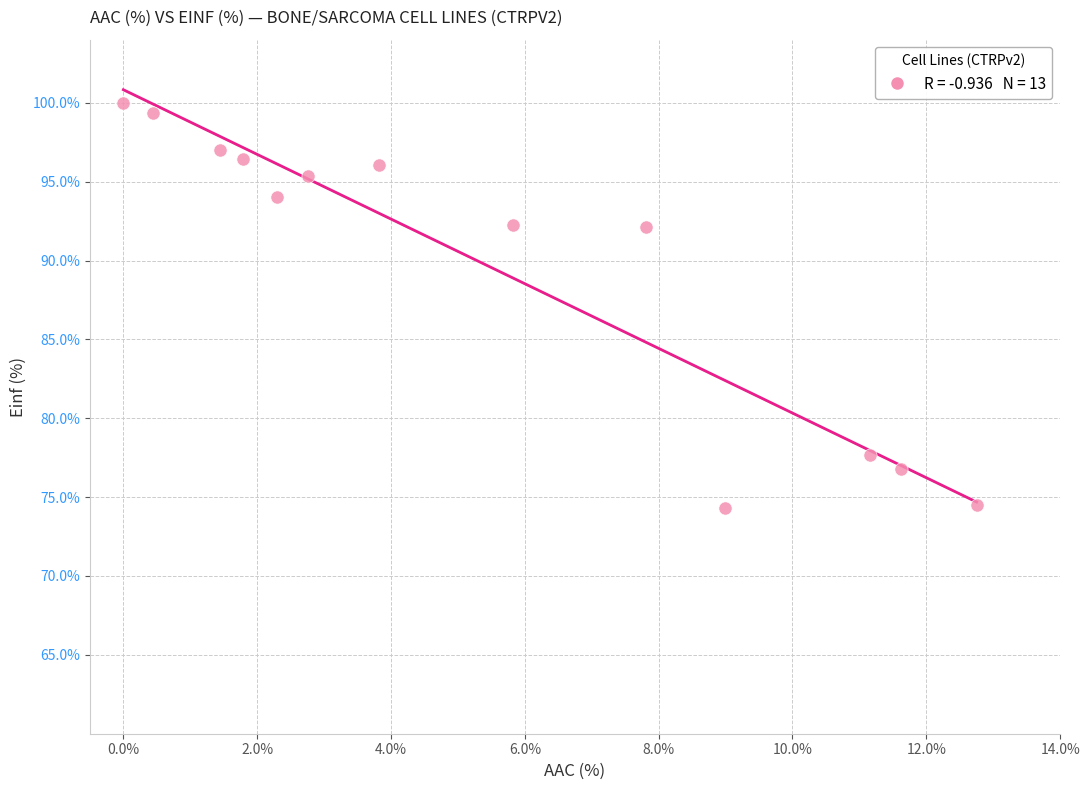

What is the range of X values (max minus min)?

12.8